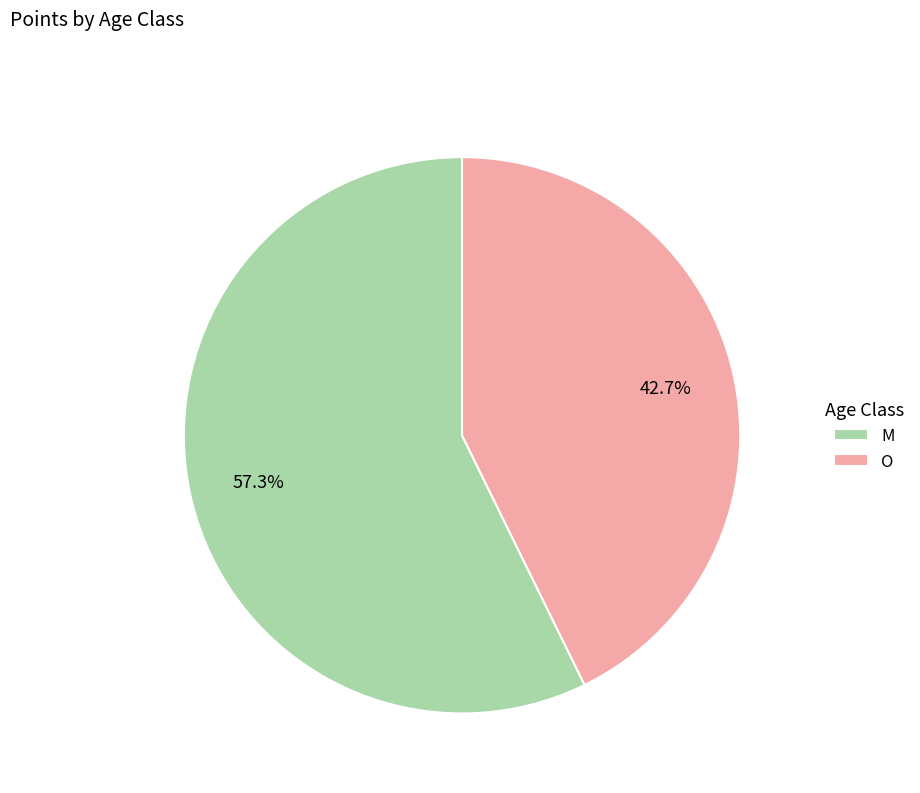

Combined, do O and M account for over 50%?

Yes